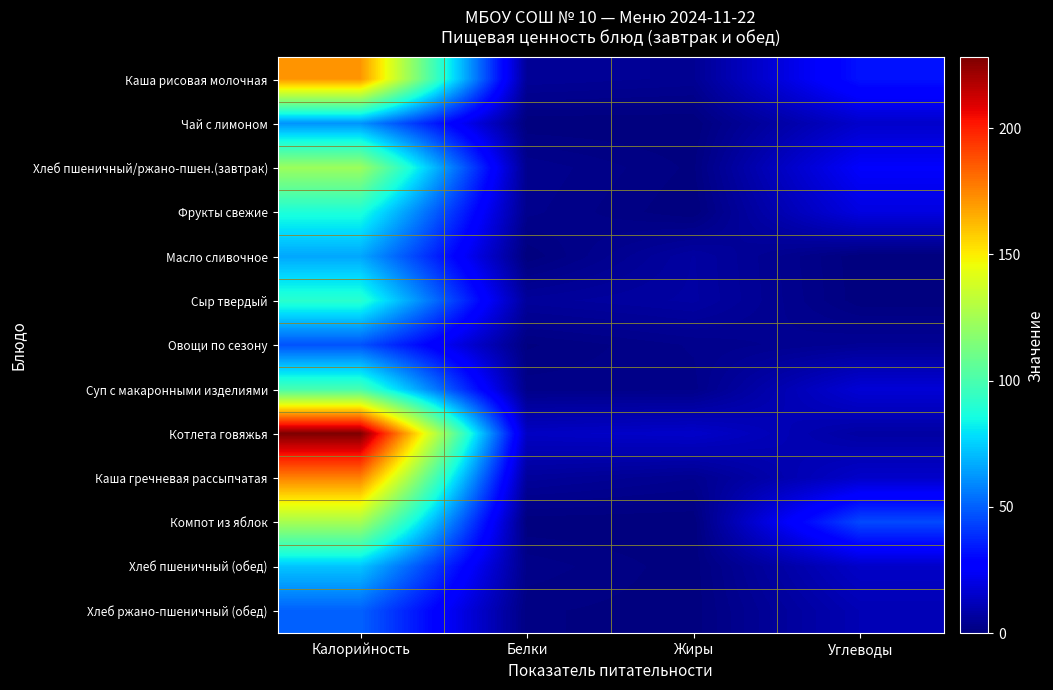

What is the spread (max minus min) of values at Углеводы?

44.9